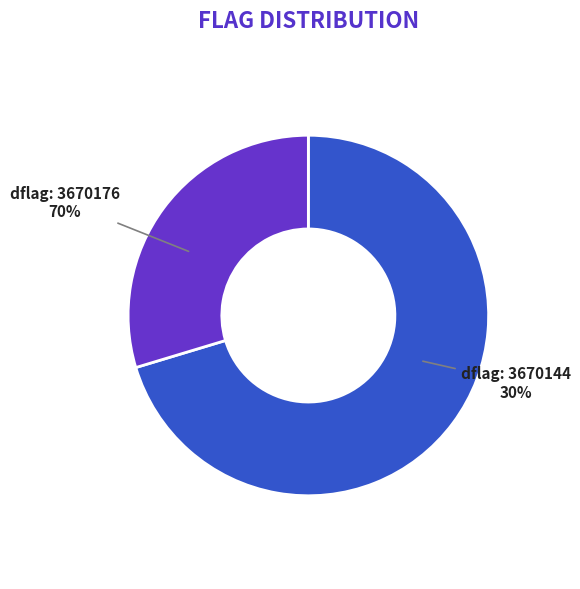

To the nearest percent, what is the combined percentage of 3670176 and 3670144?

100%